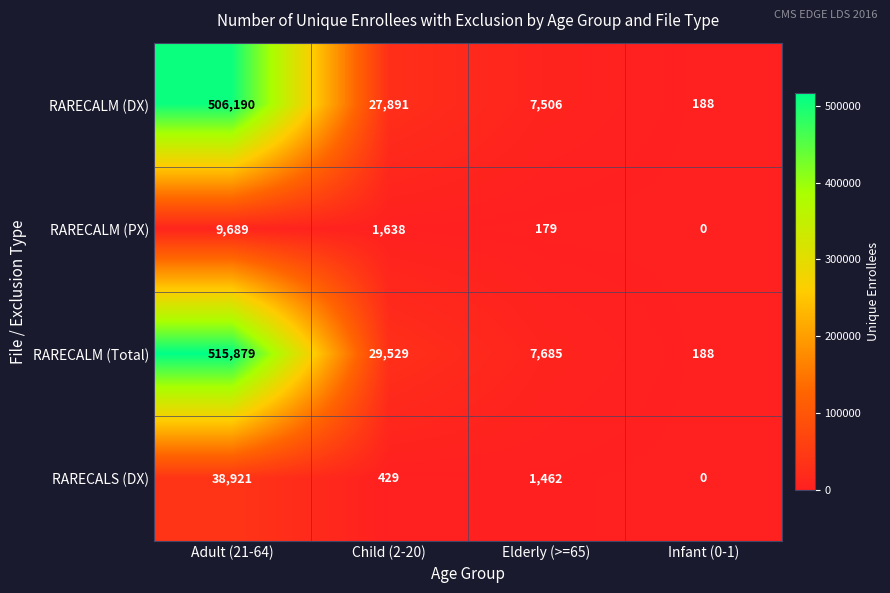

Which series has the largest total across all categories?

RARECALM (Total)